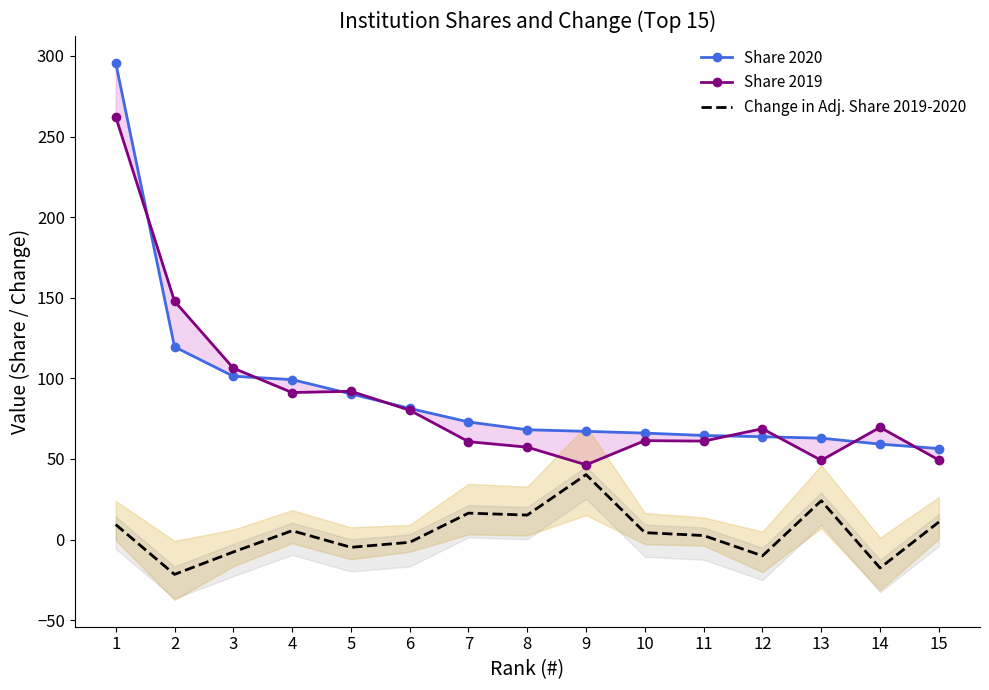

Where do Share 2020 and Share 2019 first cross each other?

1 and 2